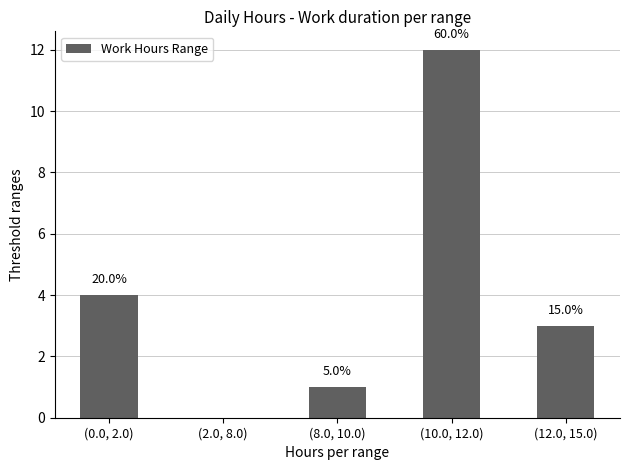

What position from the left is (0.0, 2.0)?

1